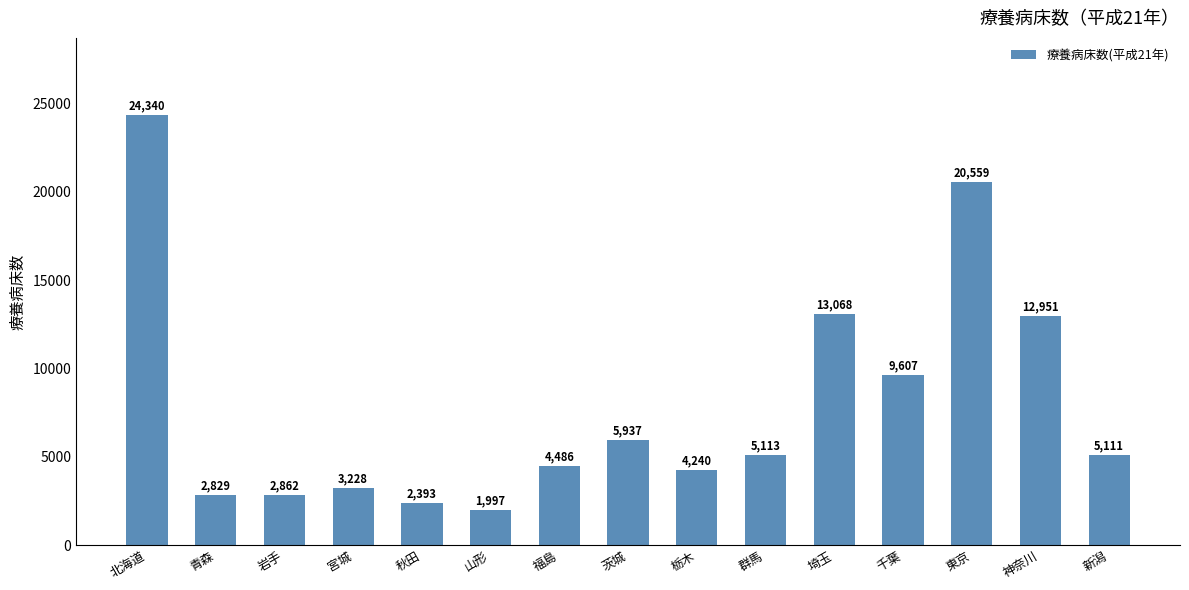

What position from the left is 福島?

7